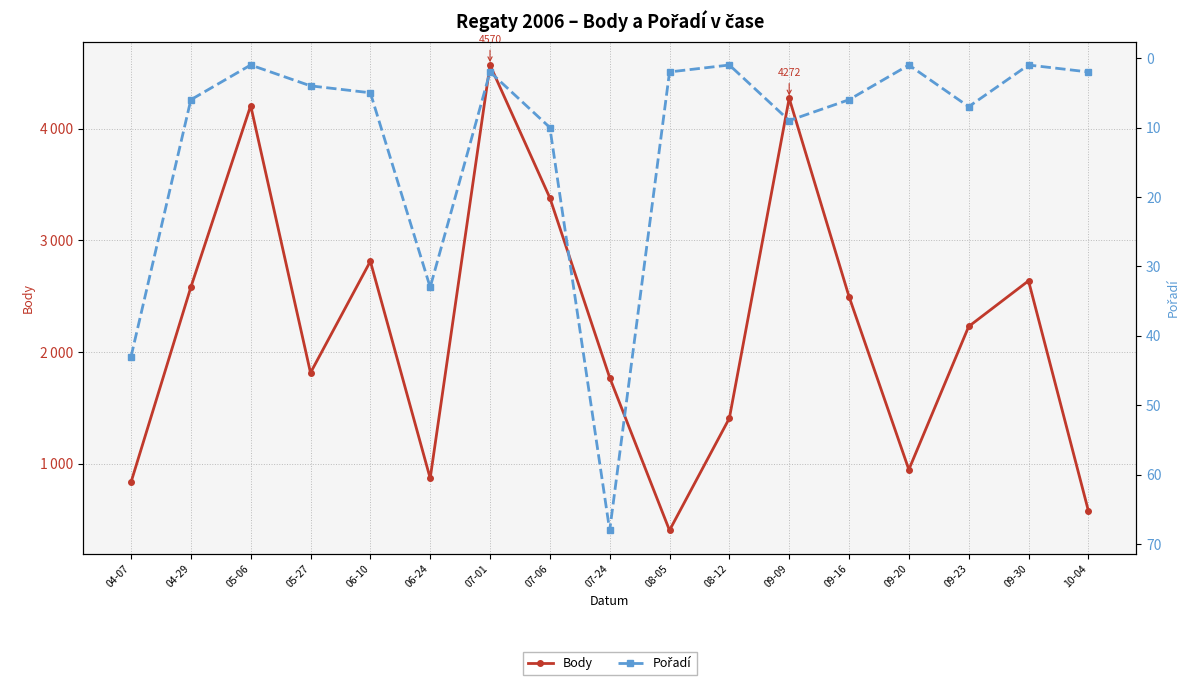

The value of Pořadí at 05-06 is 1. True or false?

True